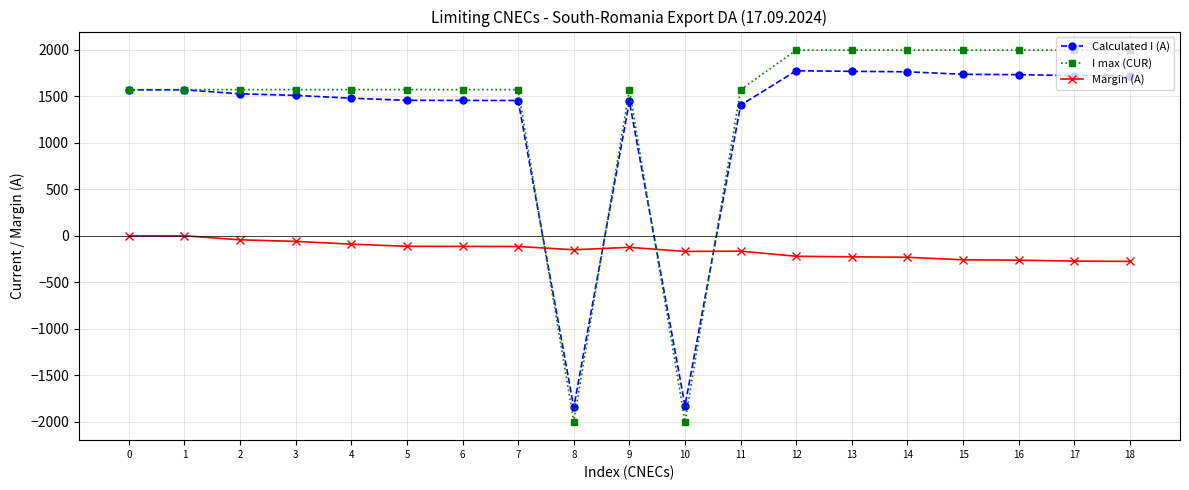

How many times do Margin (A) and I max (CUR) cross each other?

4